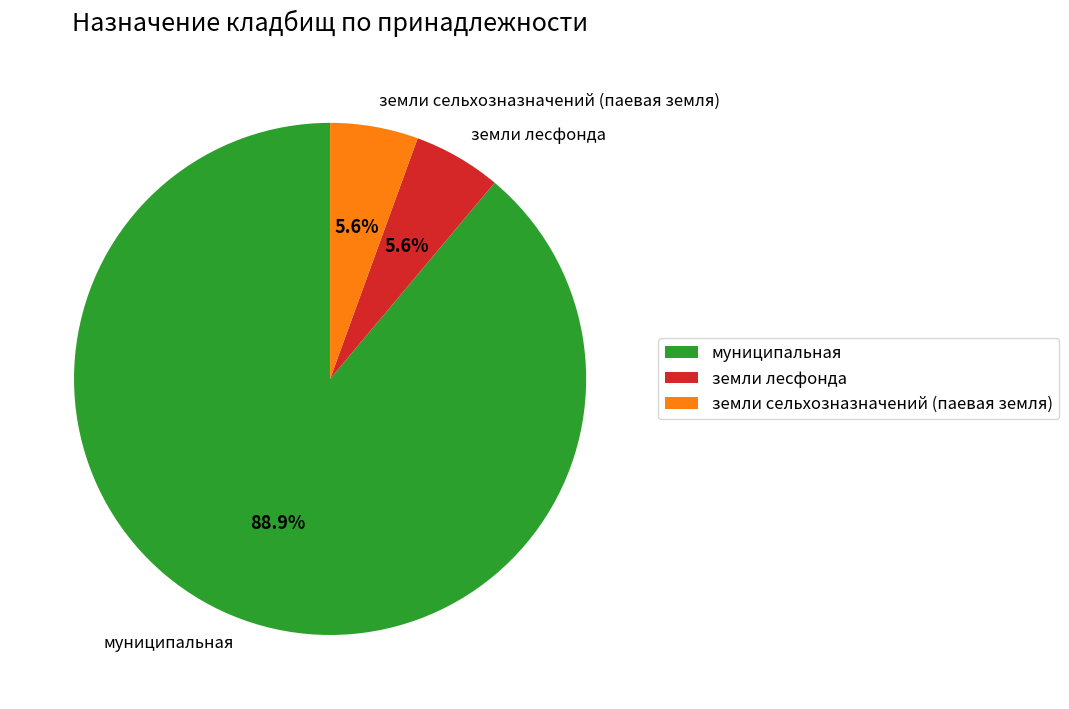

Which has a higher value, земли лесфонда or муниципальная?

муниципальная